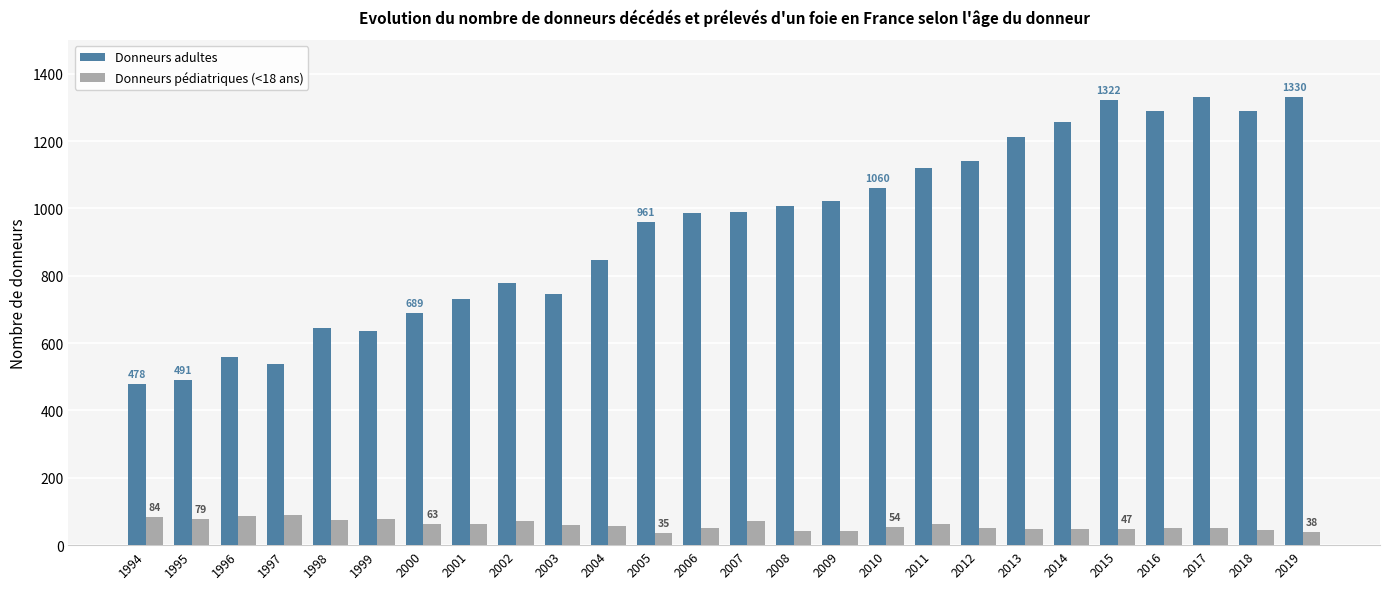

What is the highest value of the Donneurs pédiatriques (<18 ans) series?

90